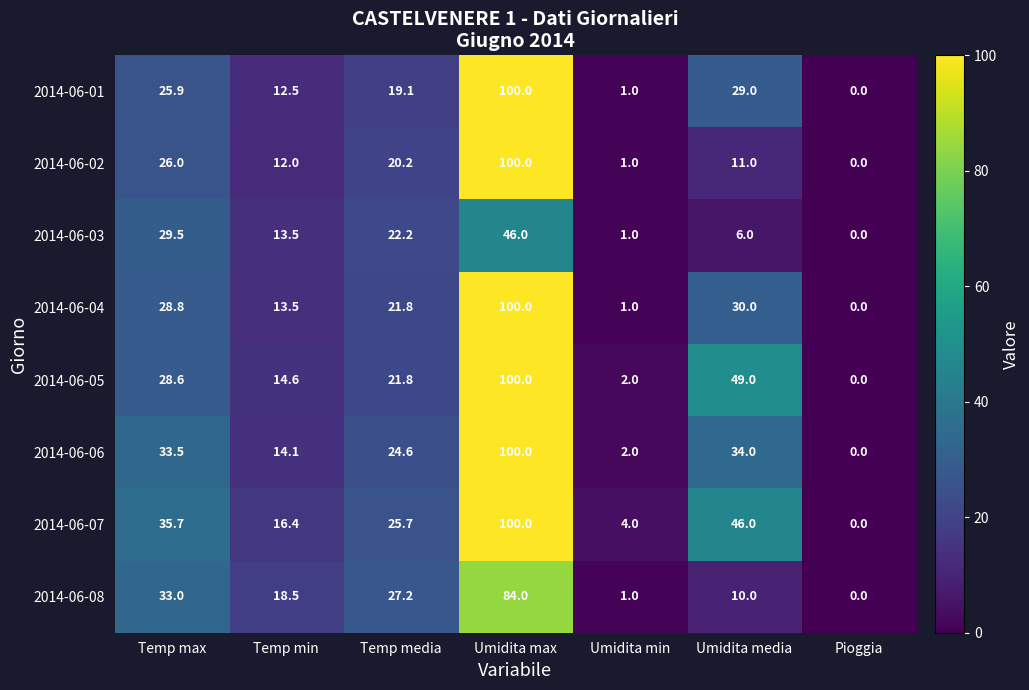

At which label is 2014-06-05 closest to 50?

Umidita media